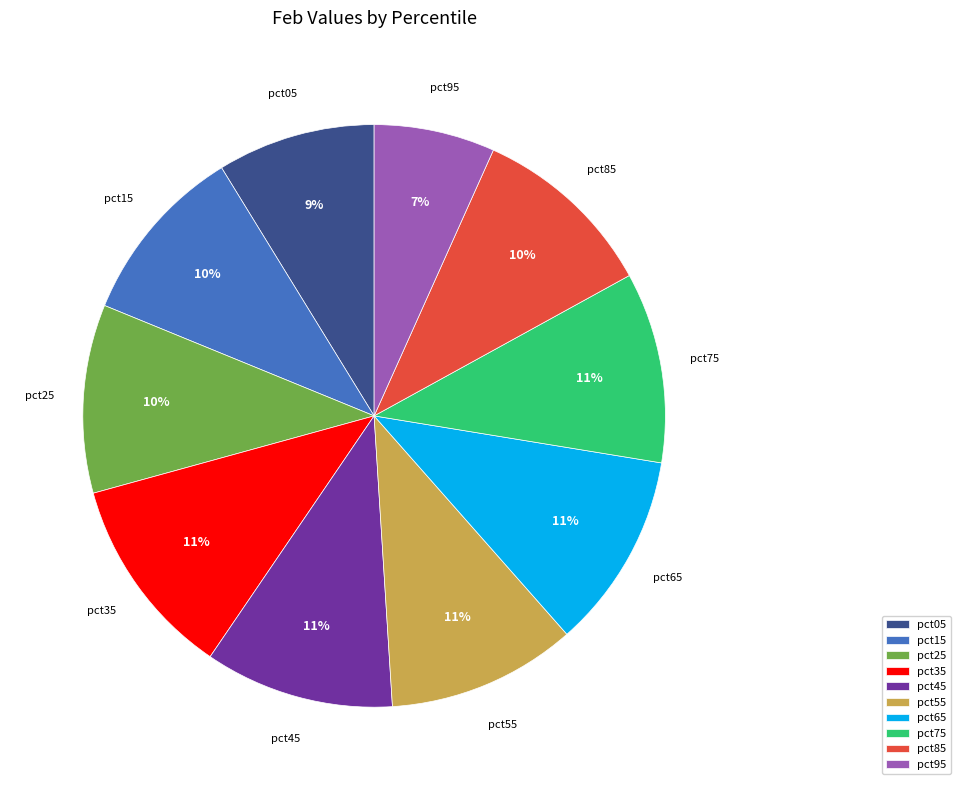

The pct75 slice represents 24% of the pie. True or false?

False